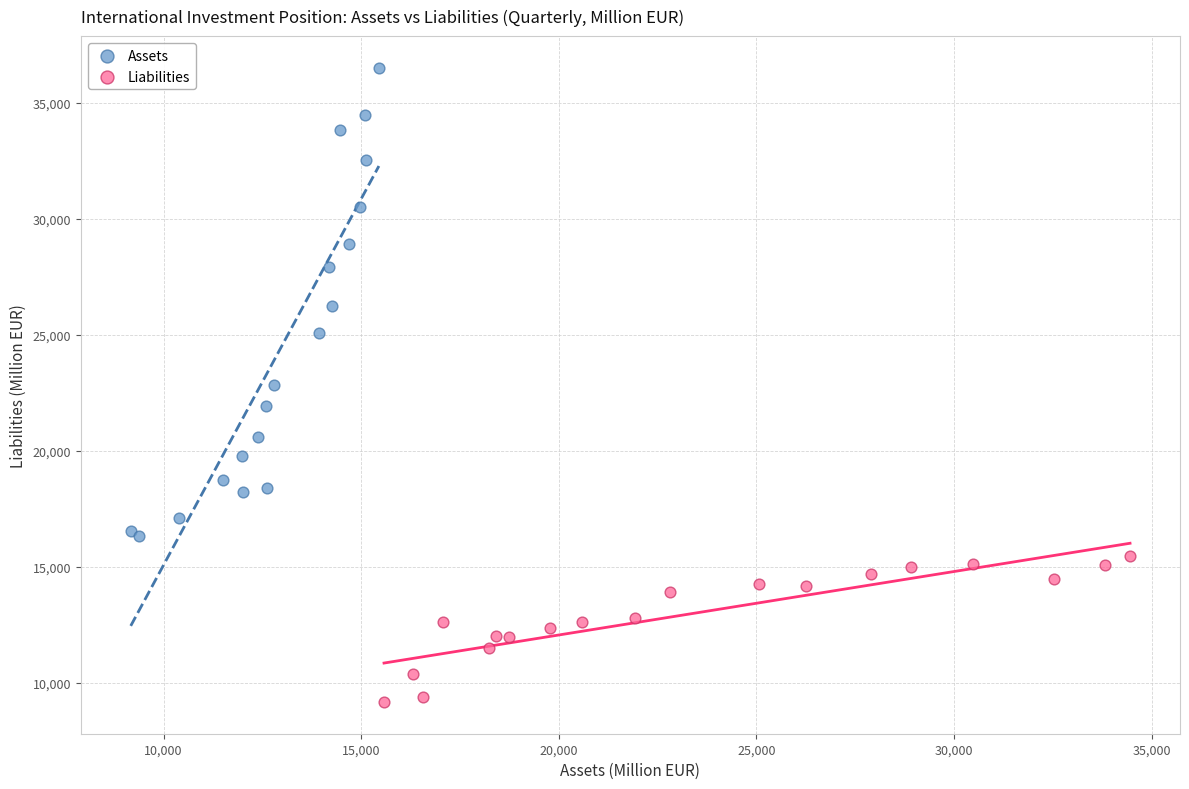

Which series contains the highest Y value?

Assets